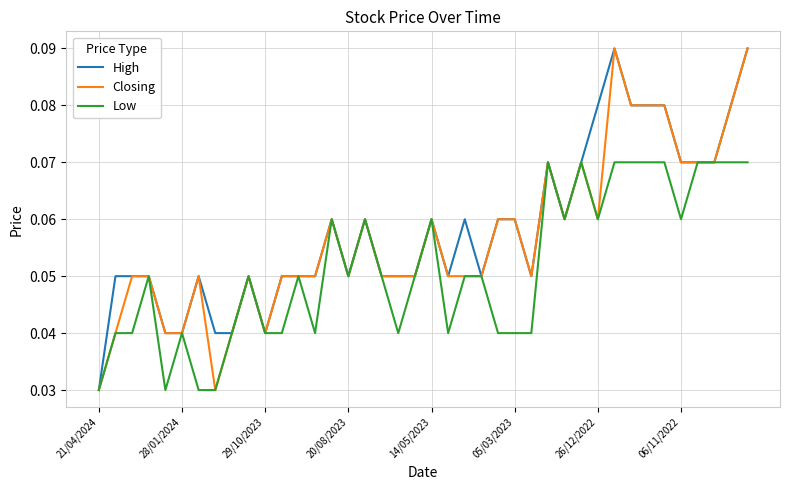

What is the average value of the Low series?

0.1